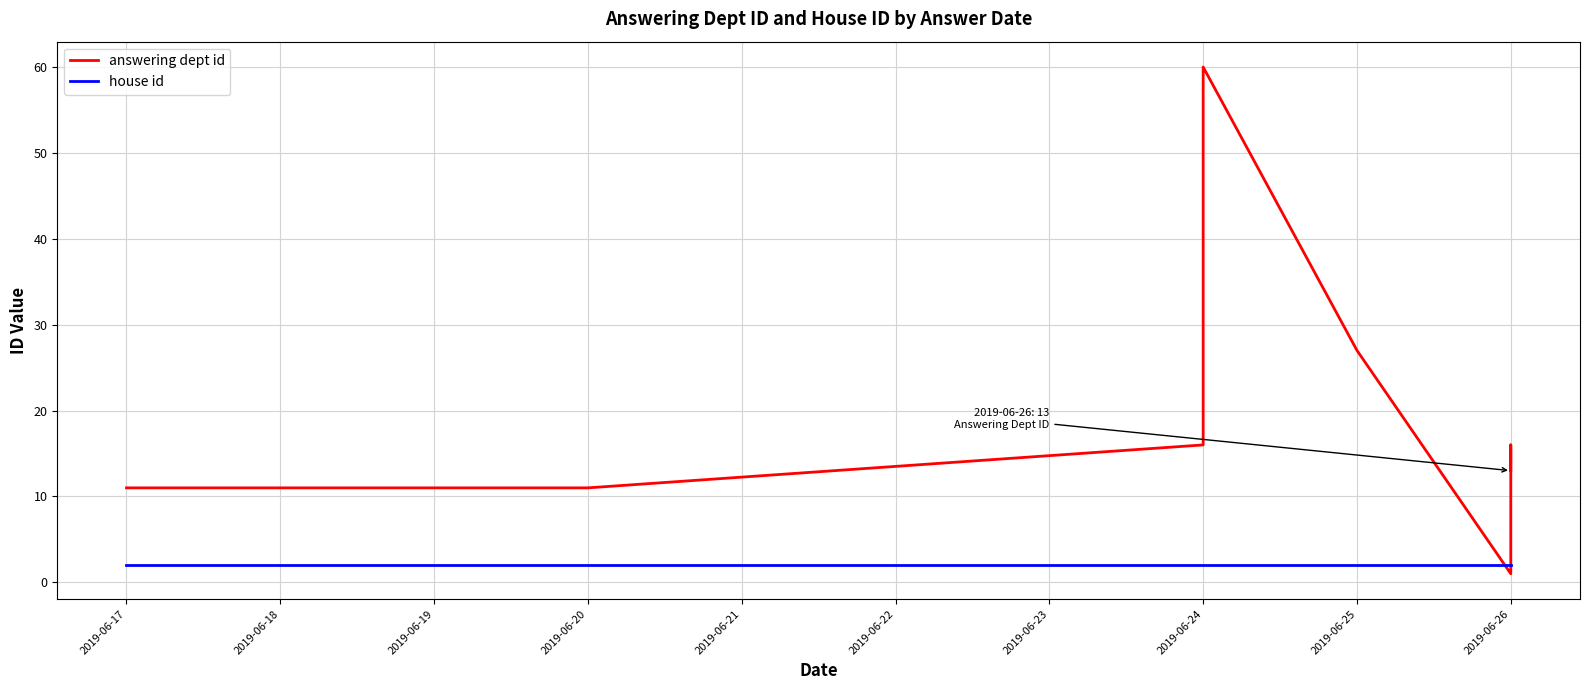

Which series has the largest range (max minus min)?

answering dept id